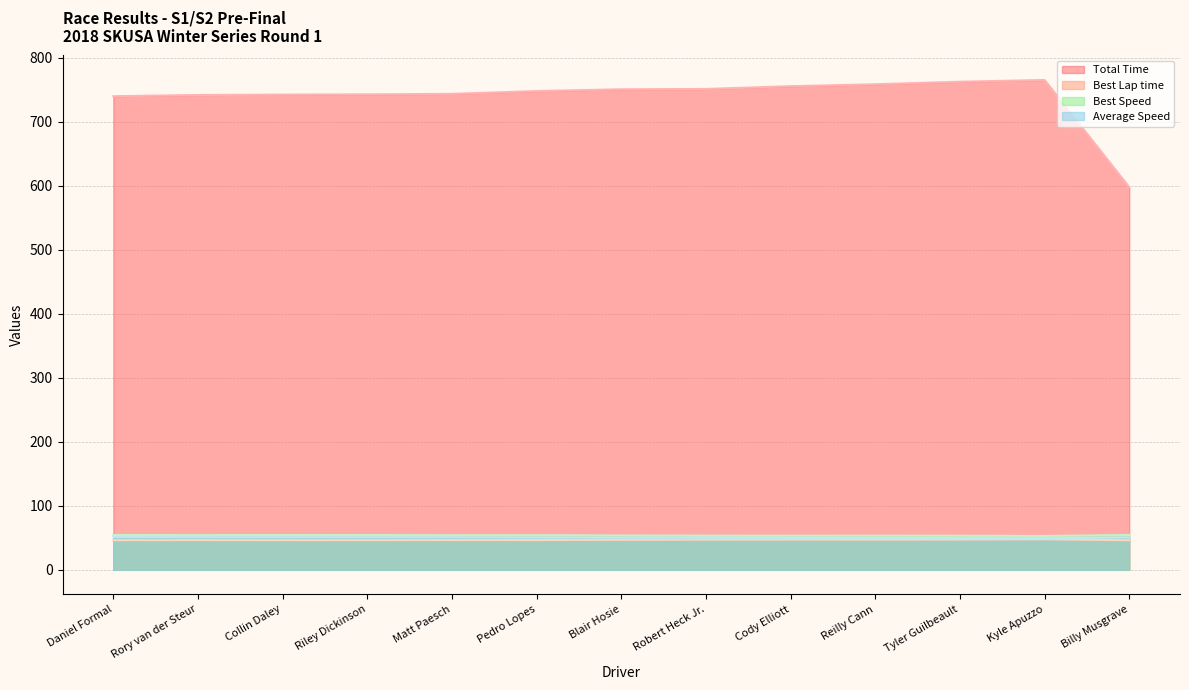

Between Daniel Formal and Tyler Guilbeault, which is larger?

Tyler Guilbeault